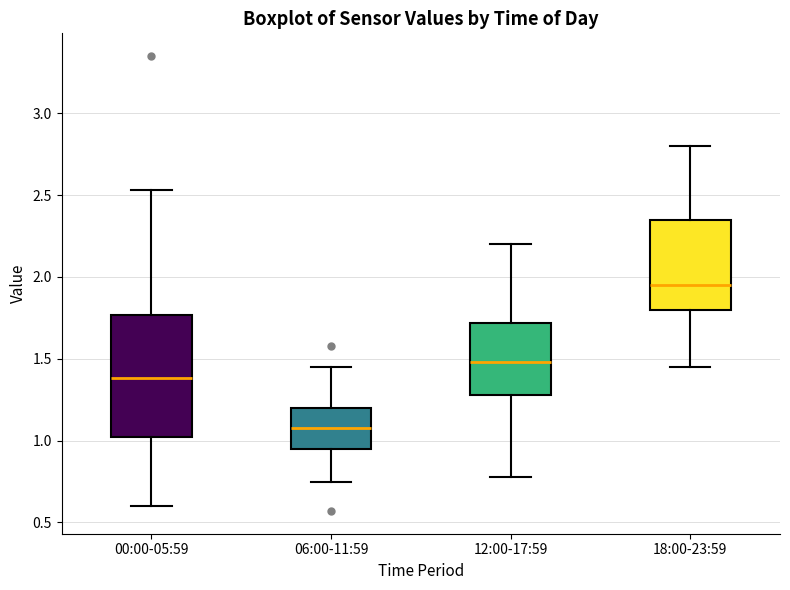

Which box is the tallest, from its lower edge to its upper edge?

00:00-05:59